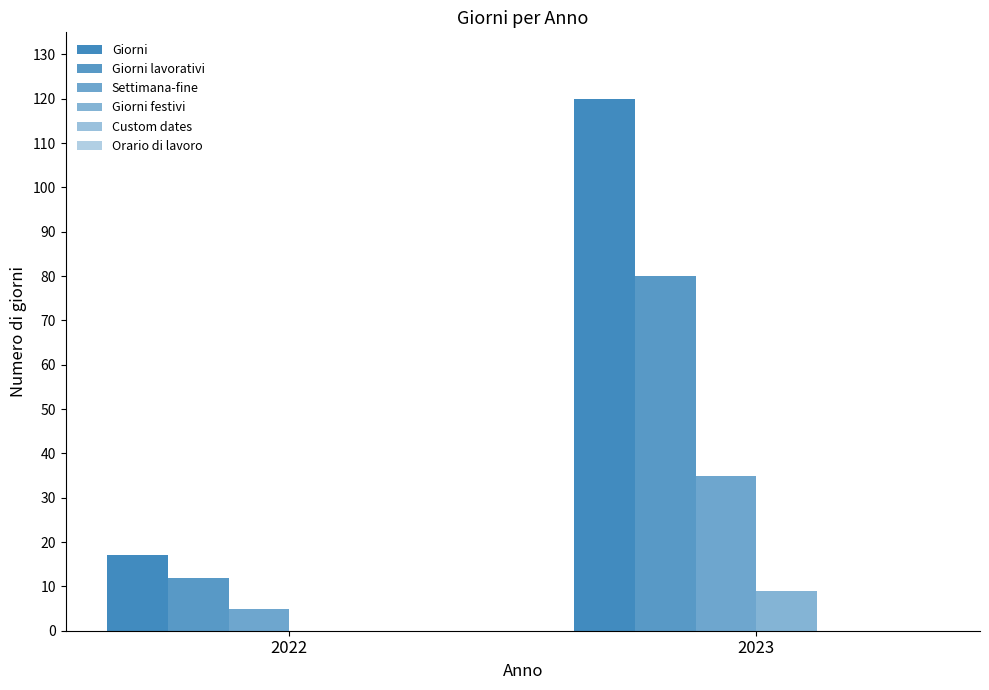

How many categories are shown in the chart?

2